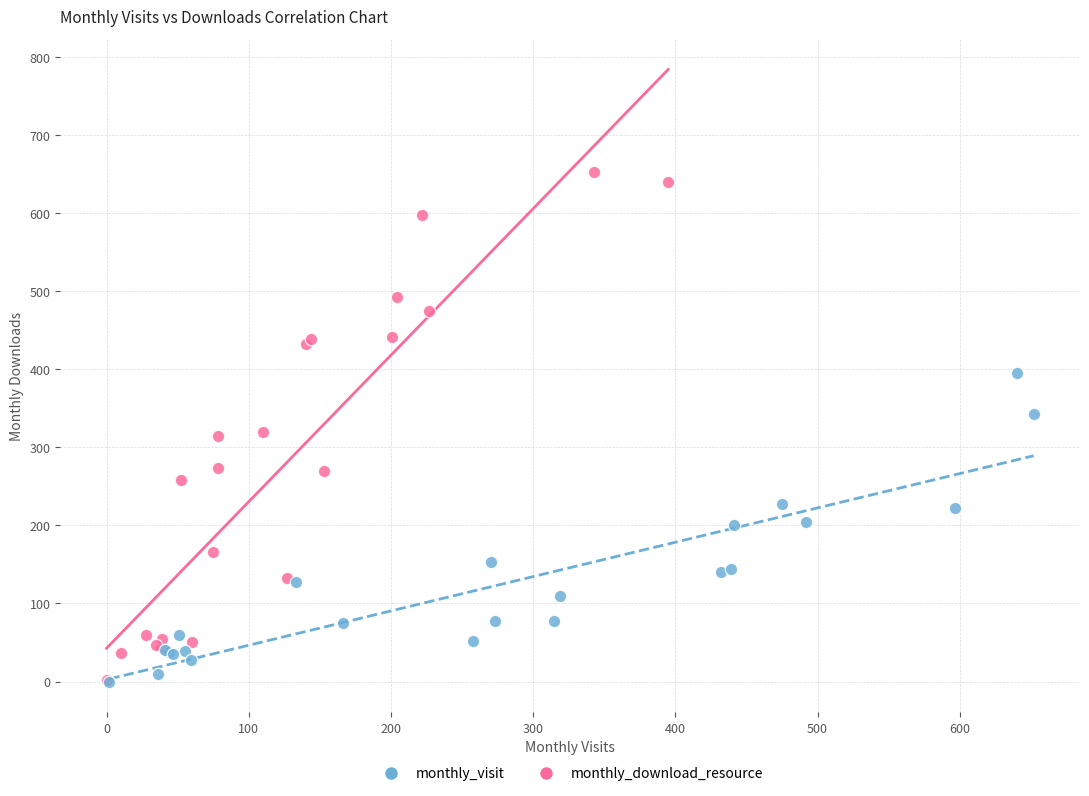

Which series has the largest Y range (max minus min)?

monthly_download_resource